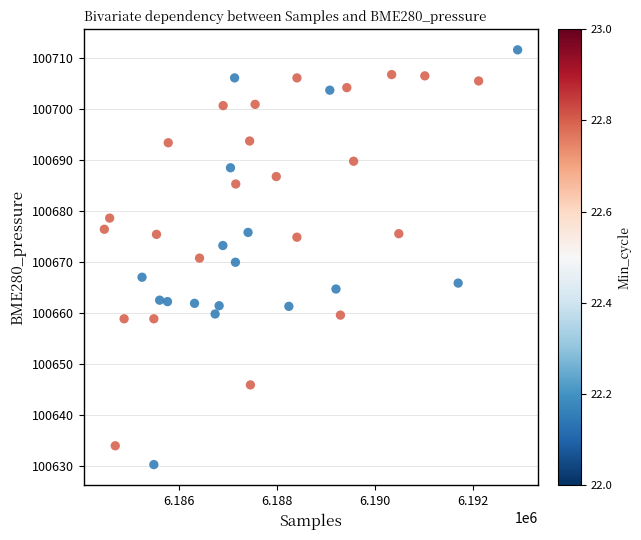

What is the range of X values (max minus min)?

8439.0